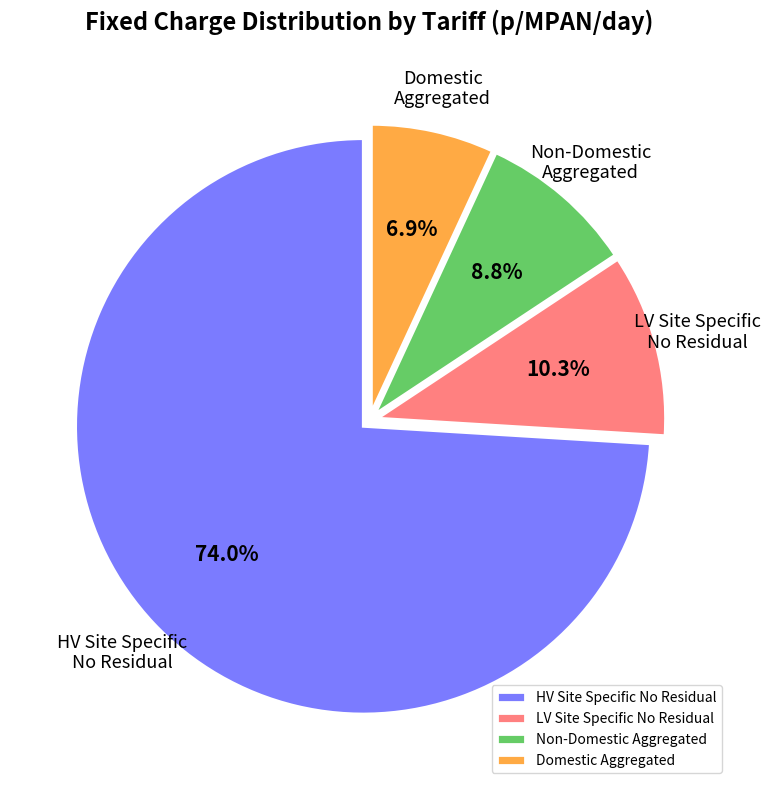

What portion of the pie excludes HV Site Specific No Residual?

26.0%